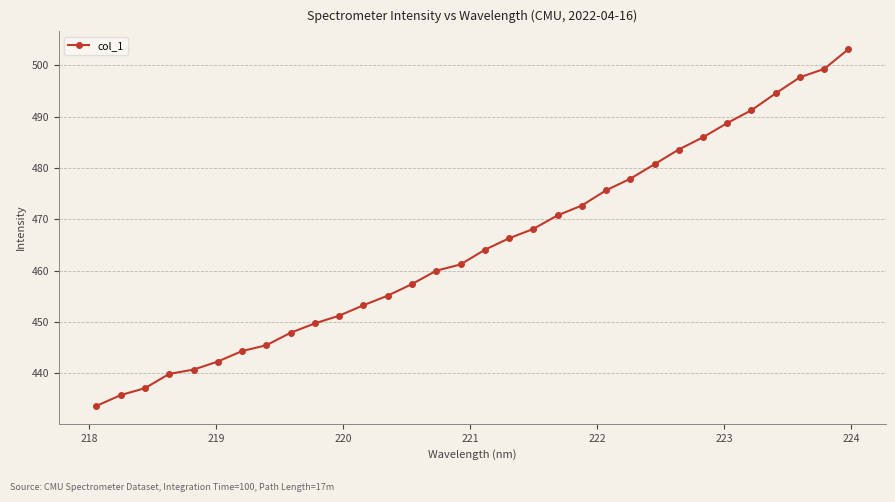

What is the maximum value shown in the chart?

503.2